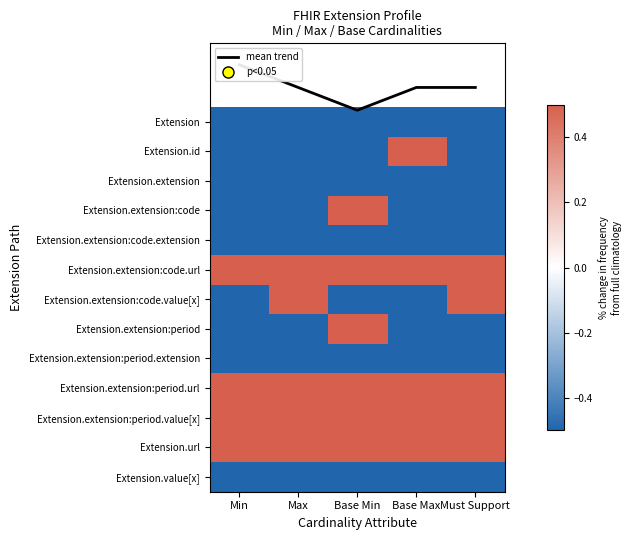

What is the smallest value displayed?

-1.9